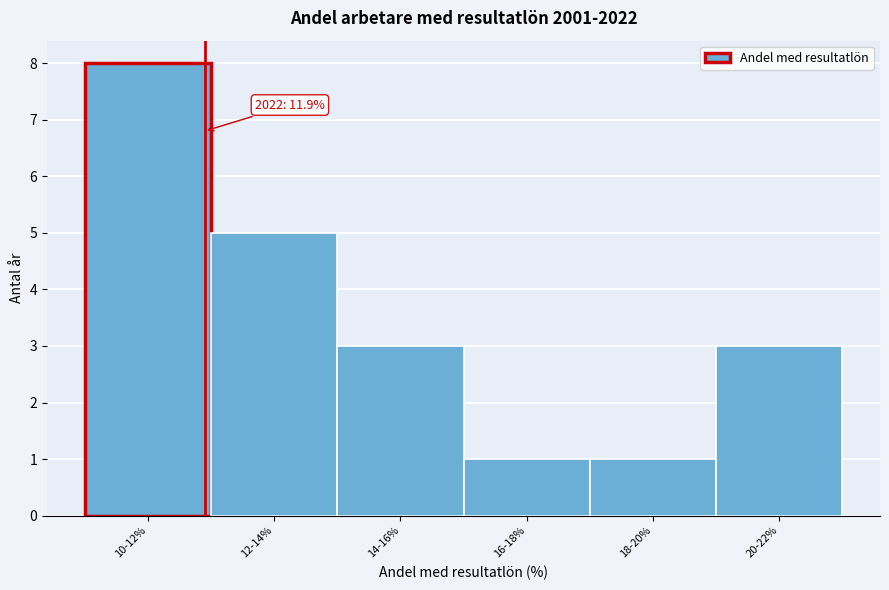

Reading right to left, transcribe all the data shown in this chart.

3	1	1	3	5	8